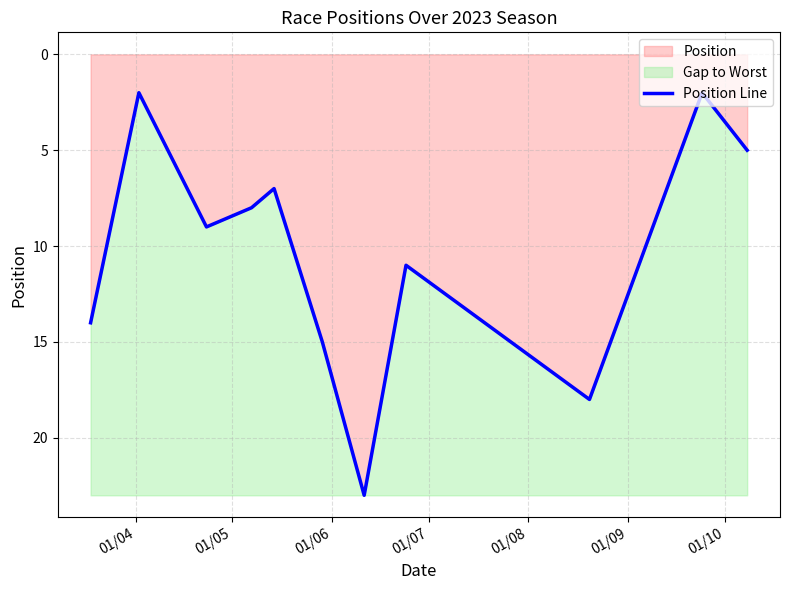

What is the average value?

10